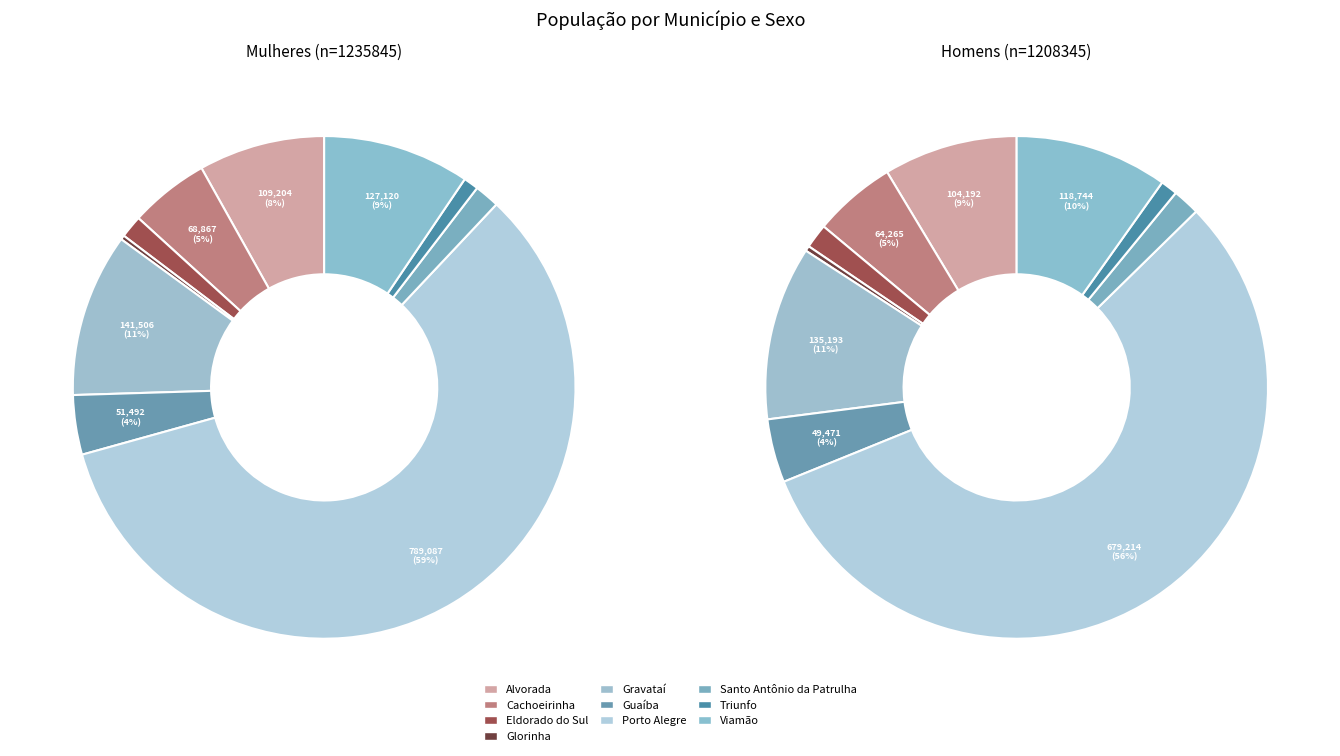

What is the largest slice in the pie chart?

Porto Alegre